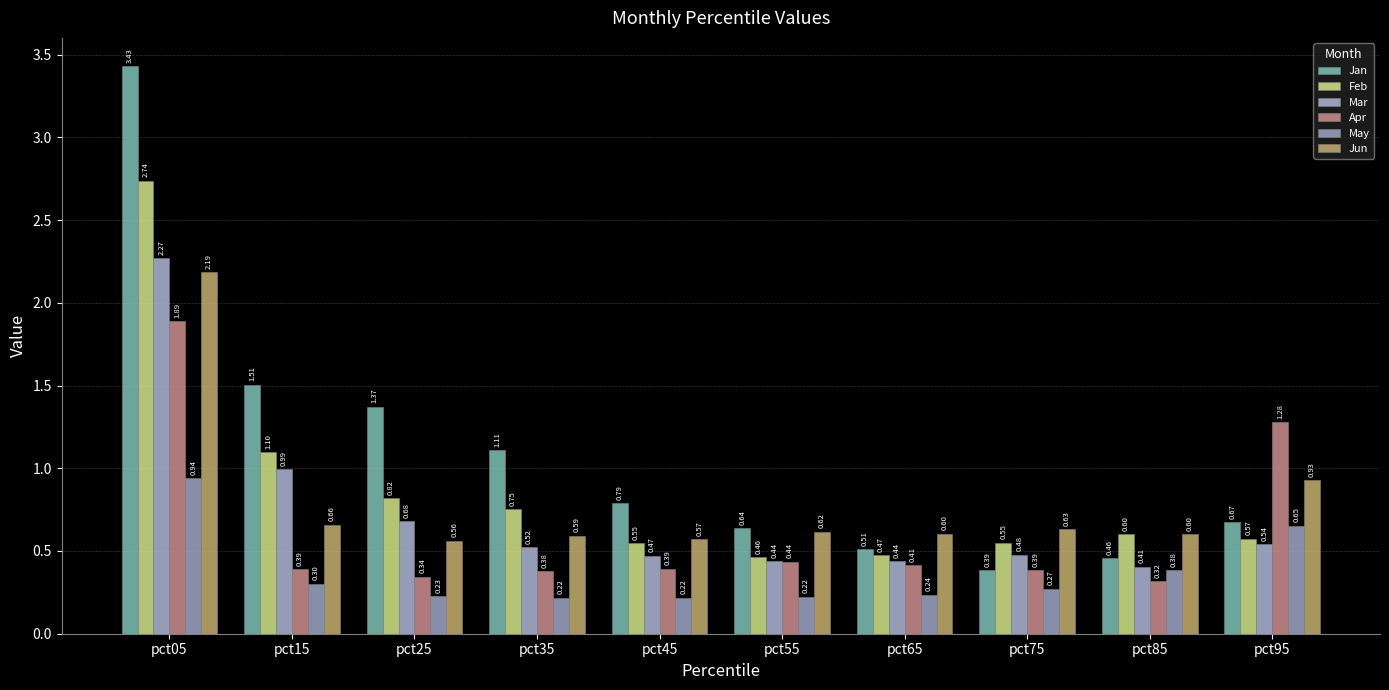

How many Apr values are between 0 and 1?

8